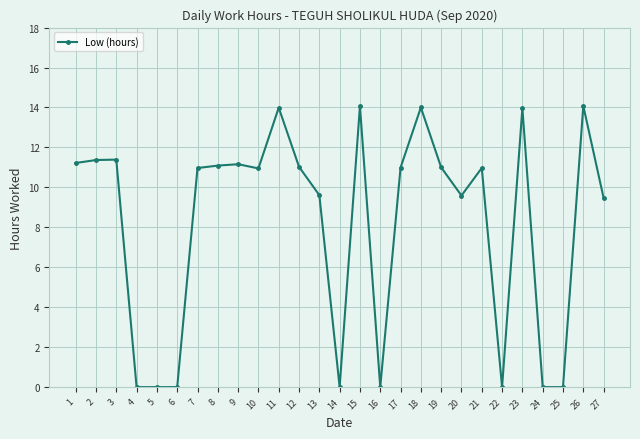

What is the change in value from 8 to 24?

-11.1